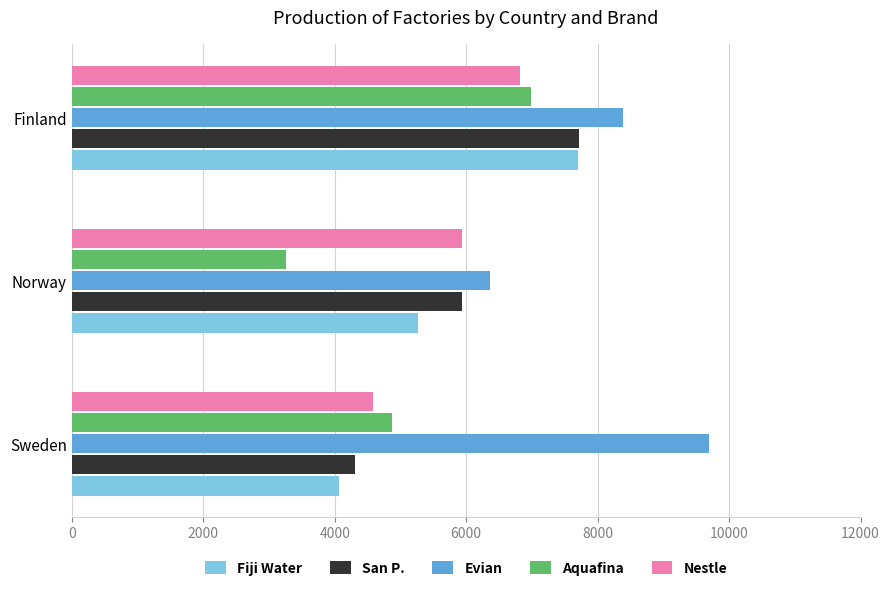

What is the sum of the Aquafina values at Sweden and Finland?

11860